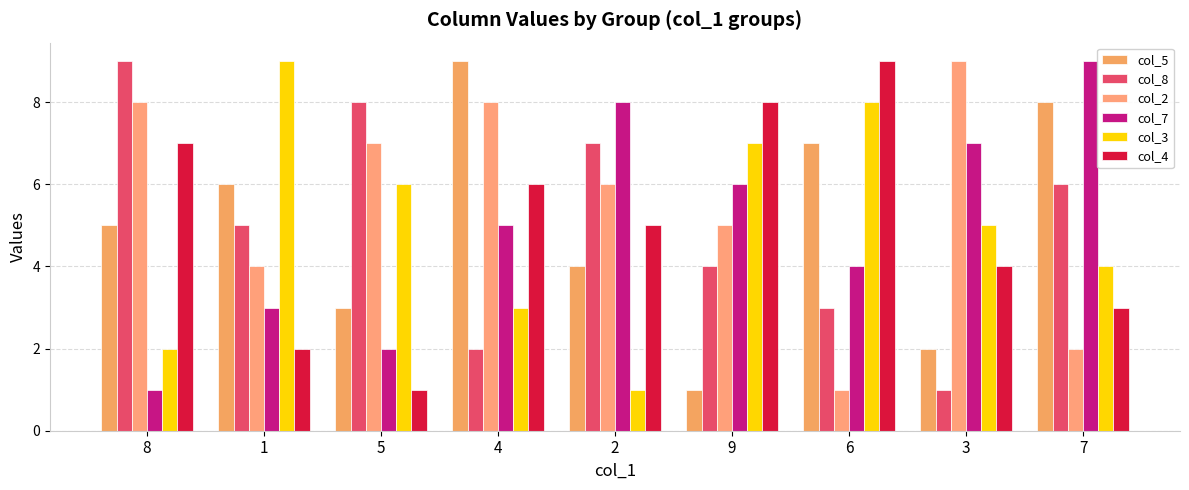

Reading left to right, extract all data points from this chart.

col_5: 8=5	1=6	5=3	4=9	2=4	9=1	6=7	3=2	7=8
col_8: 8=9	1=5	5=8	4=2	2=7	9=4	6=3	3=1	7=6
col_2: 8=8	1=4	5=7	4=8	2=6	9=5	6=1	3=9	7=2
col_7: 8=1	1=3	5=2	4=5	2=8	9=6	6=4	3=7	7=9
col_3: 8=2	1=9	5=6	4=3	2=1	9=7	6=8	3=5	7=4
col_4: 8=7	1=2	5=1	4=6	2=5	9=8	6=9	3=4	7=3